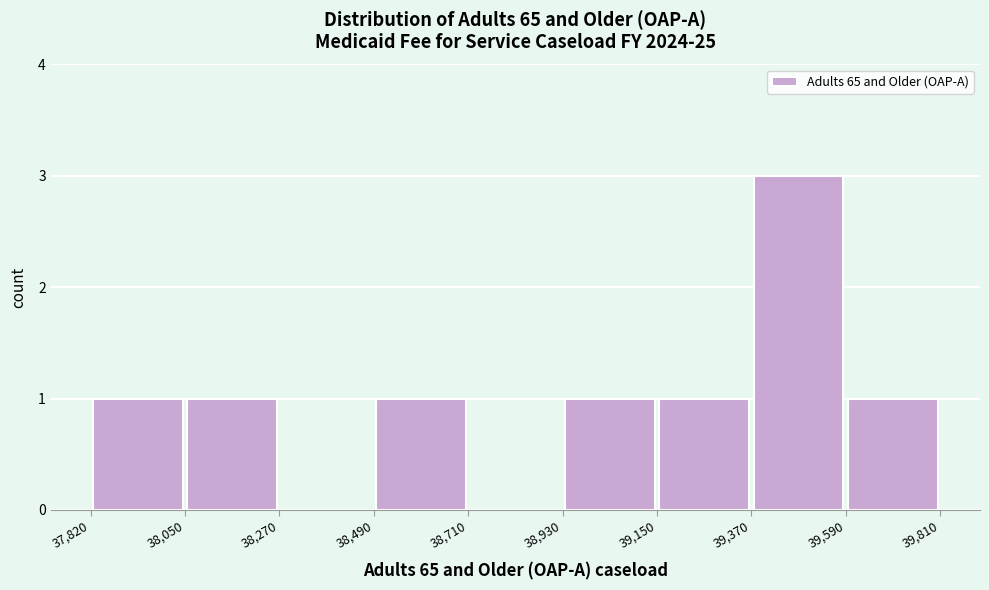

How tall is the bar that spans 39,590 to 39,810 on the x-axis? The values are not printed on the chart, so give them approximately, as read against the axis.

1